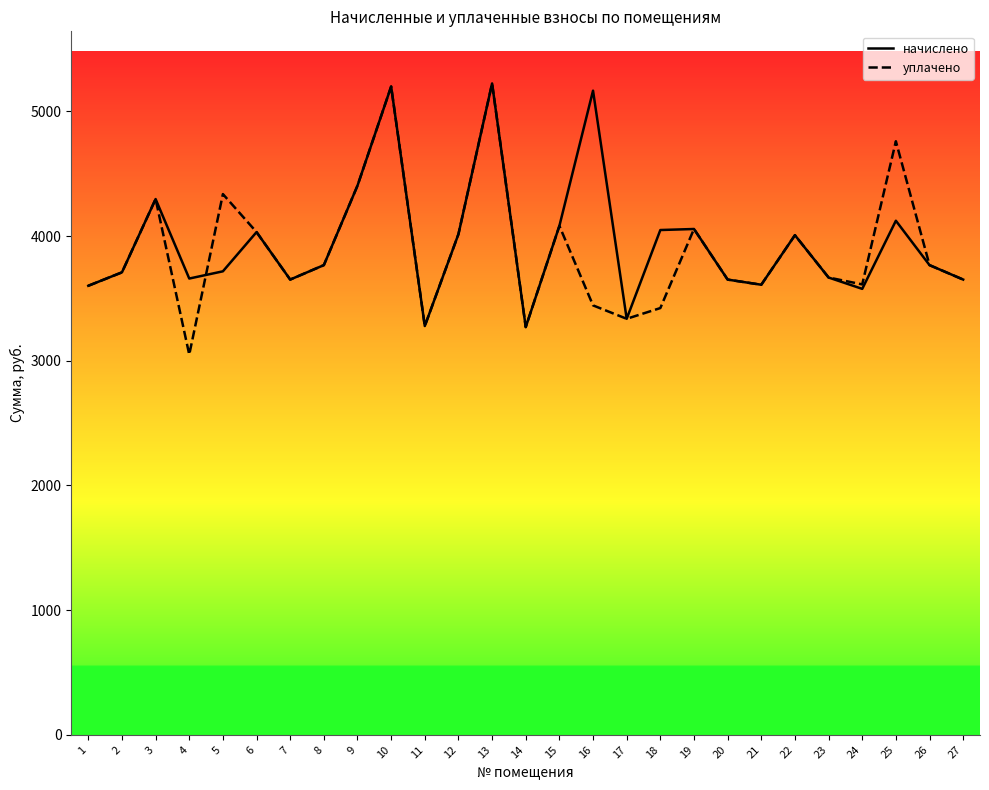

Which series has the largest total across all categories?

начислено